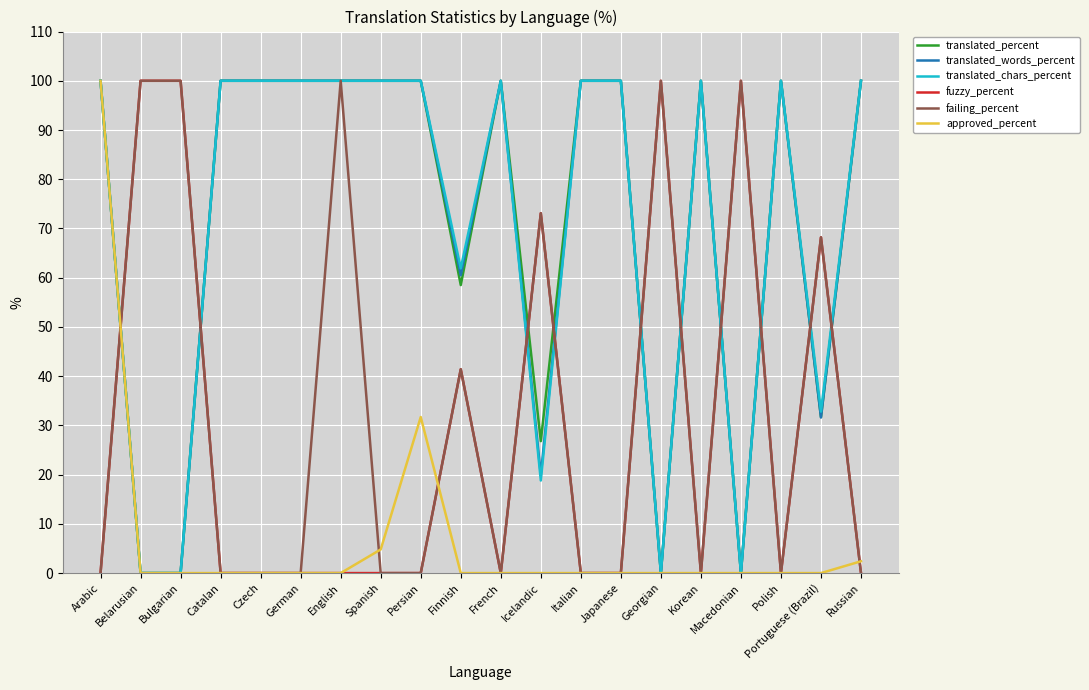

What position from the right is Polish?

3